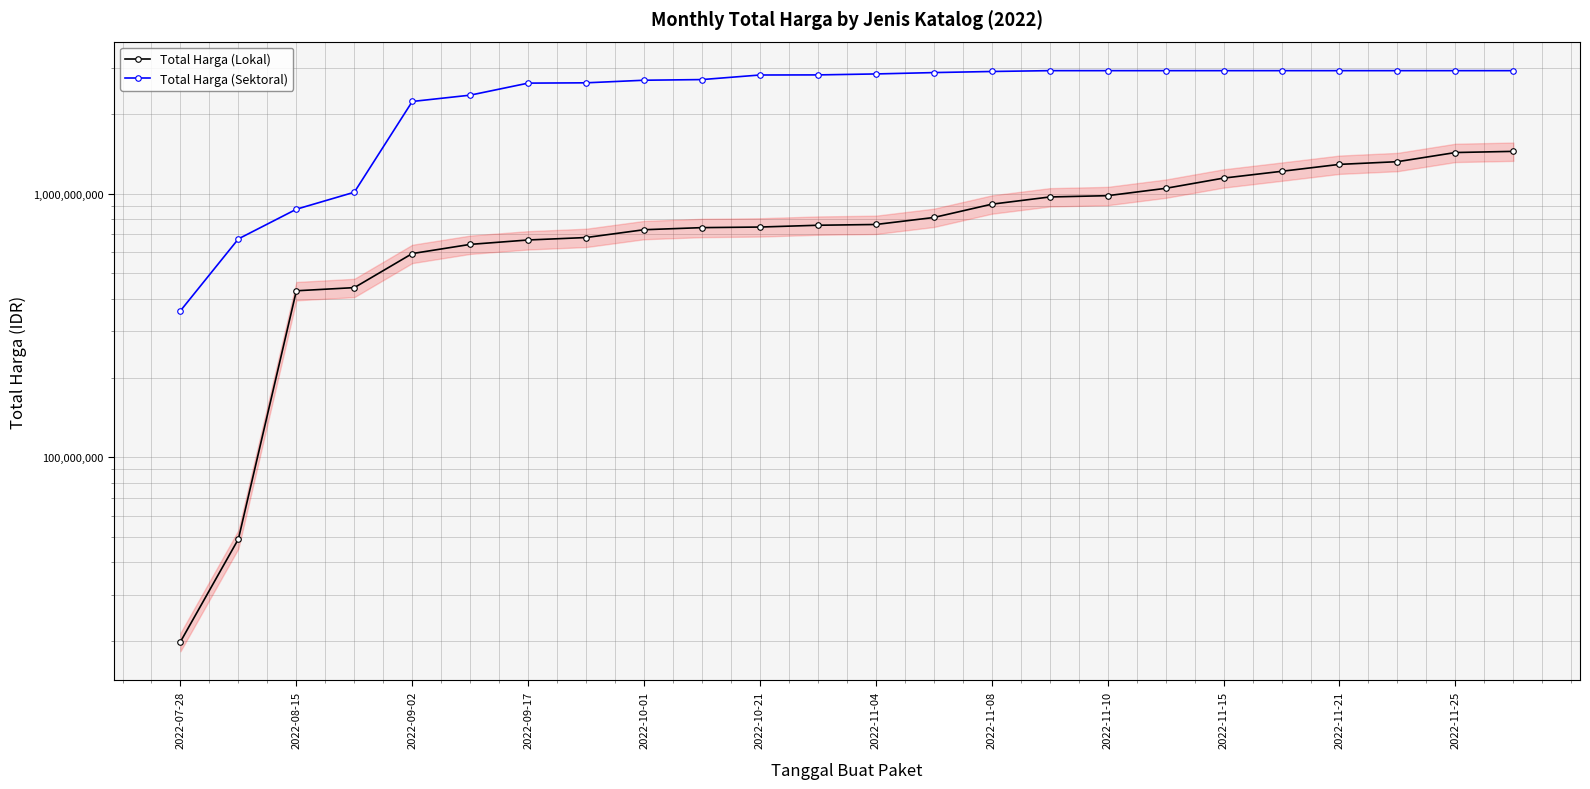

What is the minimum value shown in the chart?

19950000